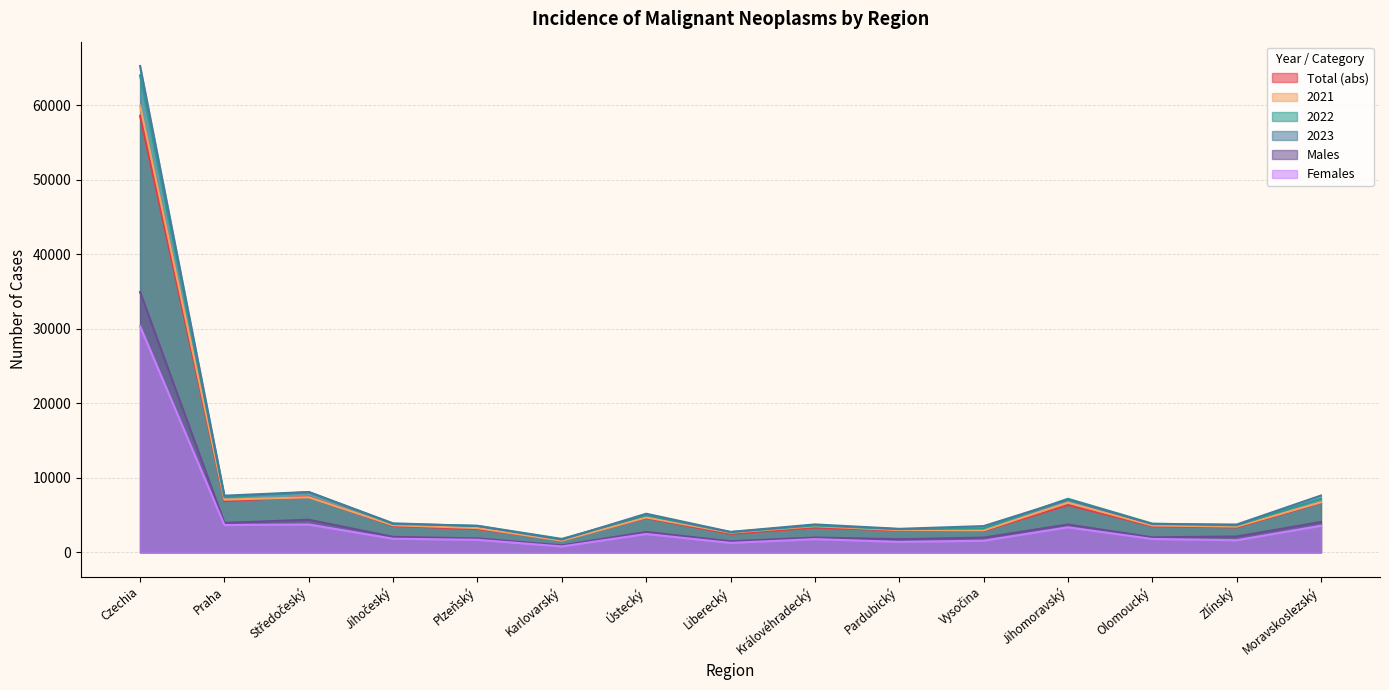

Reading left to right, extract all data points from this chart.

Total (abs): 58548	6864	7430	3545	3105	1658	4588	2464	3313	2914	2860	6339	3499	3332	6637
2021: 59926	7054	7374	3627	3241	1561	4670	2624	3493	2977	2932	6639	3595	3440	6699
2022: 63975	7396	8067	3793	3554	1795	4963	2700	3586	3096	3195	7181	3844	3613	7192
2023: 65242	7589	8085	3878	3526	1703	5167	2729	3734	3140	3508	7069	3785	3721	7608
Males: 34915	3938	4360	2066	1857	925	2717	1473	1975	1750	1962	3723	2003	2111	4055
Females: 30327	3651	3725	1812	1669	778	2450	1256	1759	1390	1546	3346	1782	1610	3553